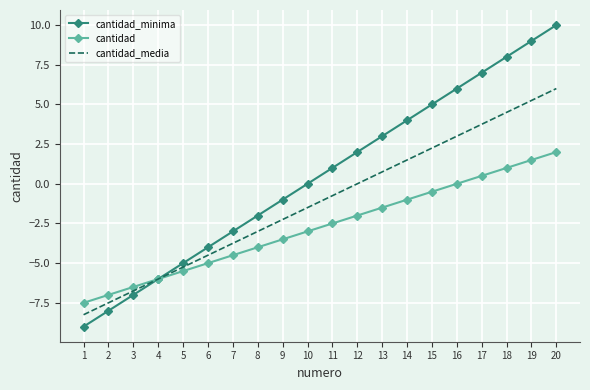

Is the value of cantidad at 10 greater than the value of cantidad_media at 3?

Yes